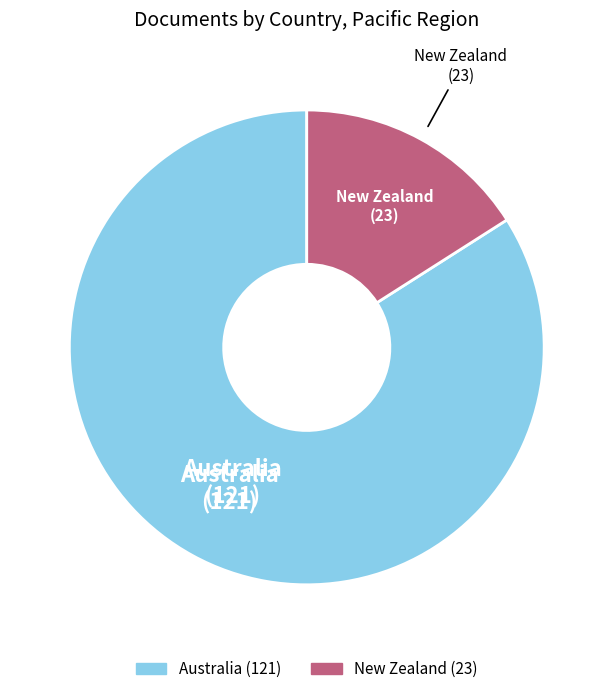

Which category accounts for the majority?

Australia